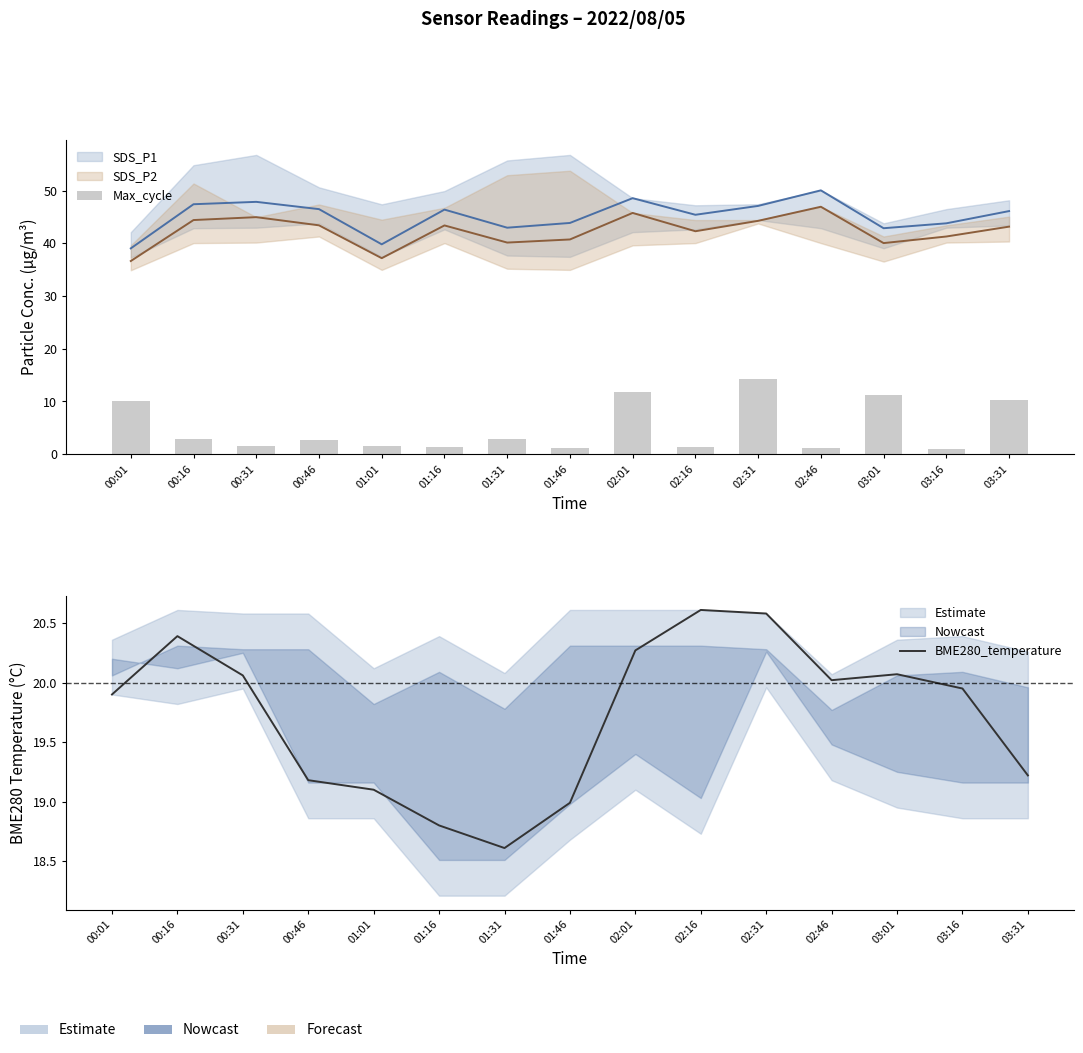

How many values in the BME280_temperature series exceed 19?

12